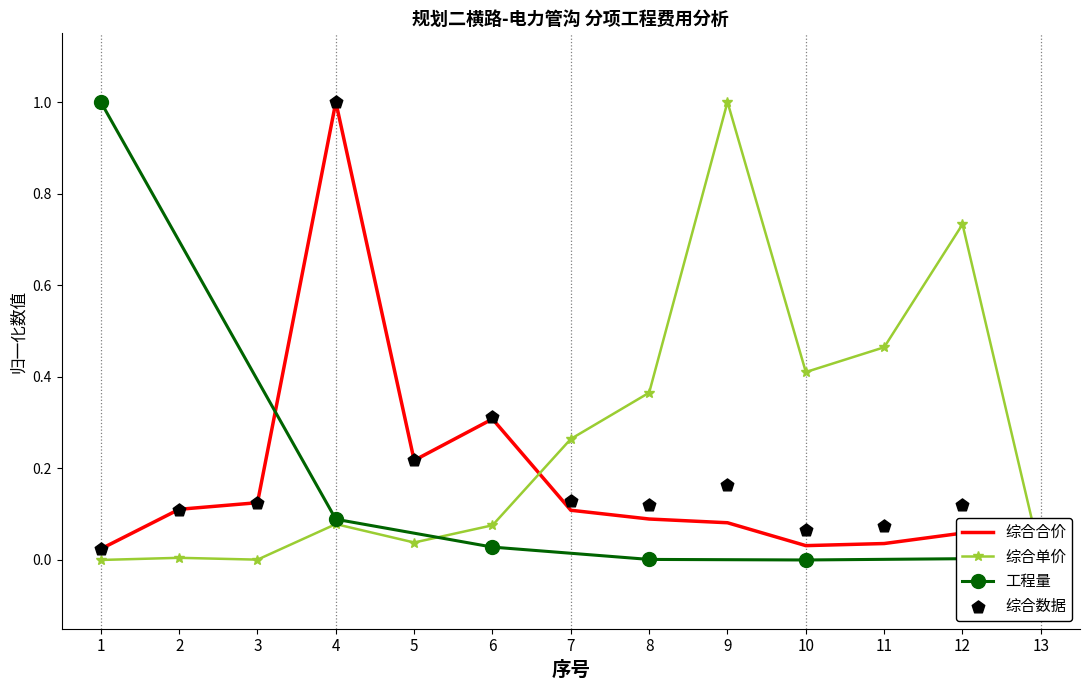

At which label does 综合单价 reach its peak?

9